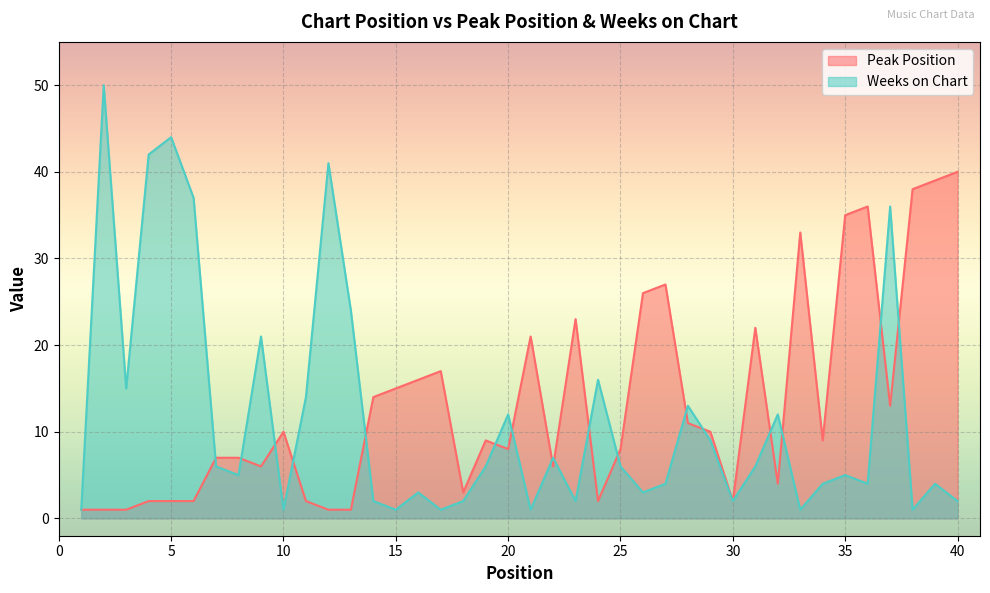

Rank the series by their maximum value, from lowest to highest.

Peak Position, Weeks on Chart